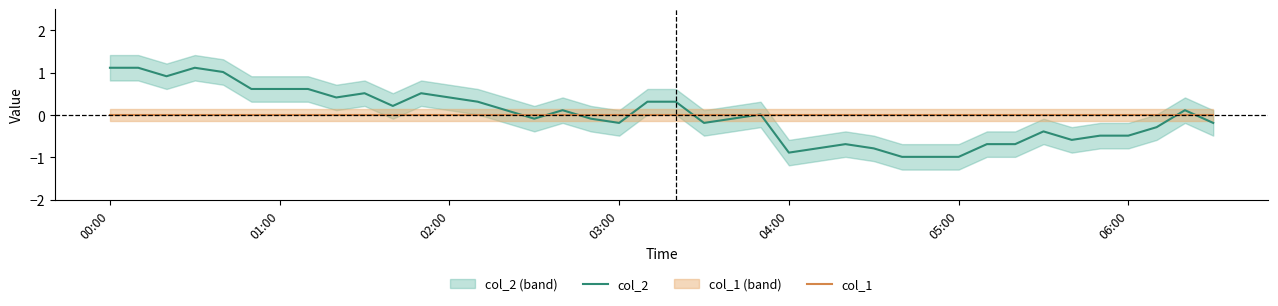

How many times do col_2 and col_1 cross each other?

9